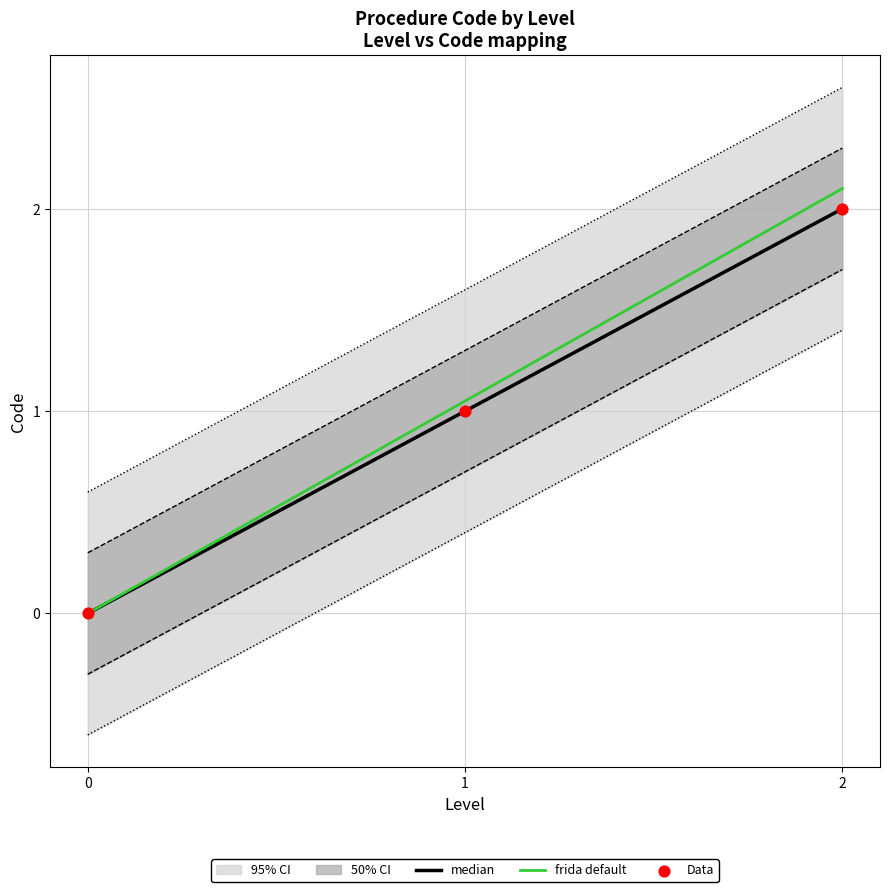

The median series shows 0.0 at 0. True or false?

True